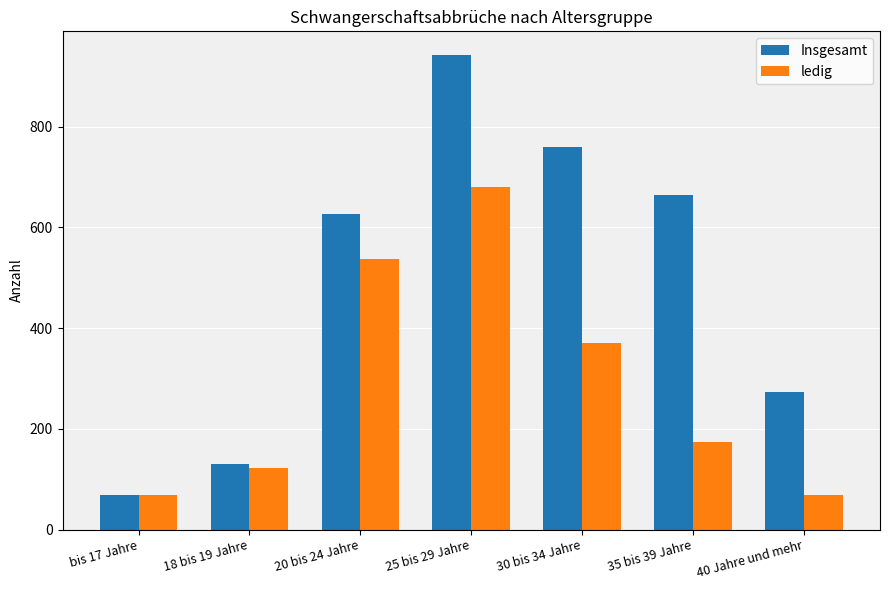

How many groups of bars are there?

7